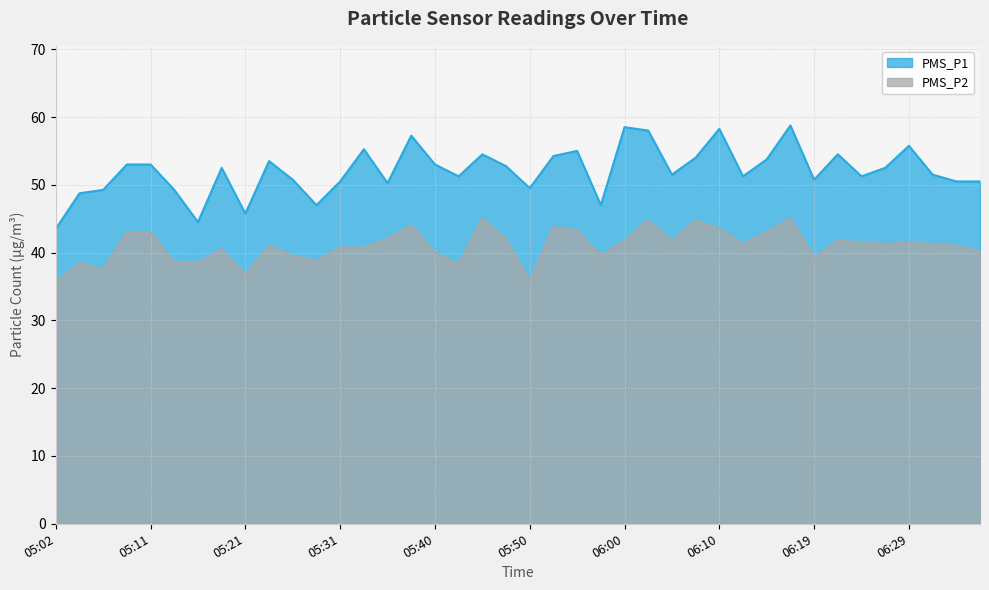

Where is PMS_P2 nearest to the value 40?

05:40